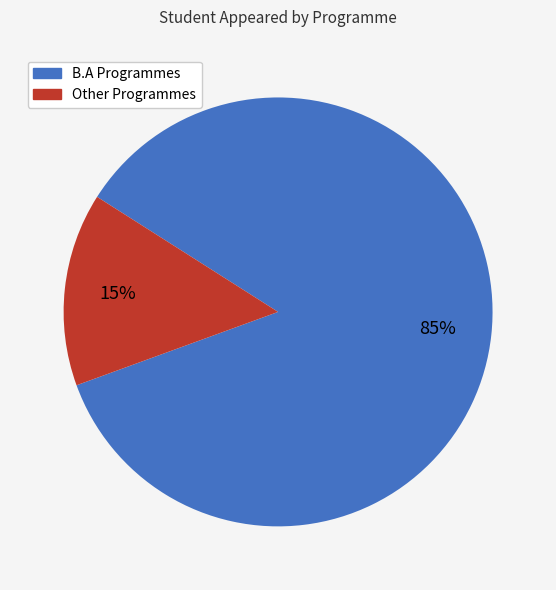

To the nearest percent, what is the average slice percentage?

50%